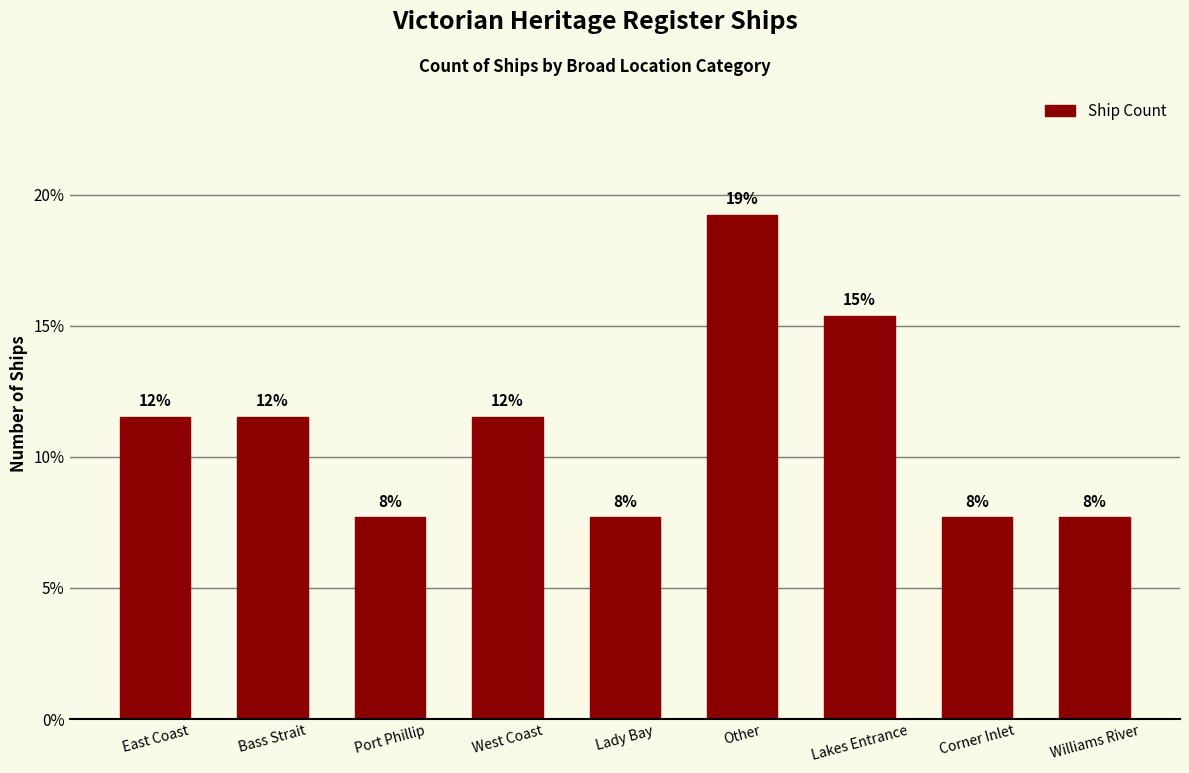

Are the bars horizontal?

No